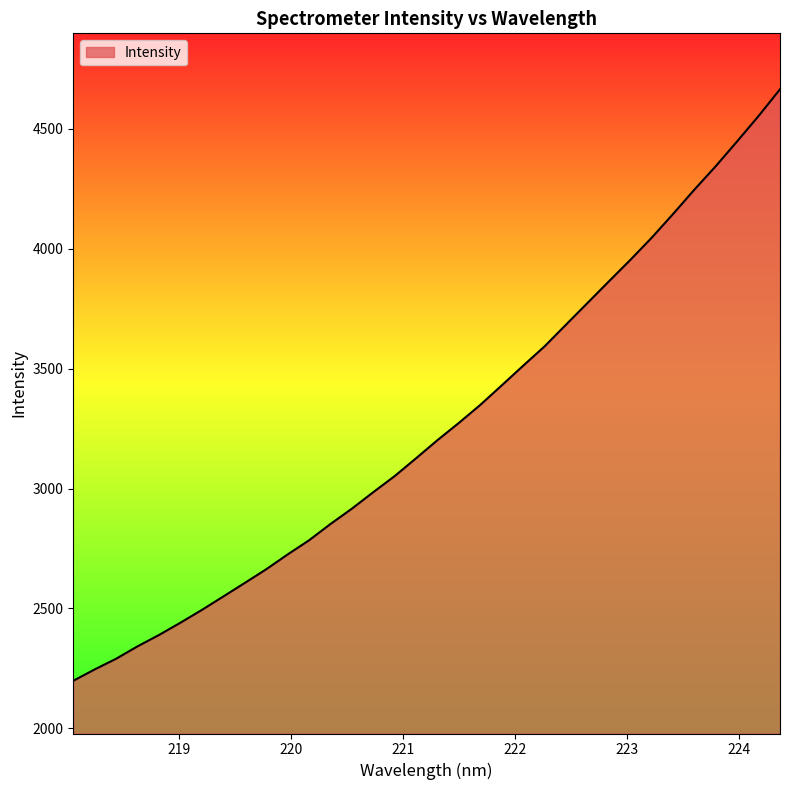

What is the difference between the maximum and minimum values?

2466.0